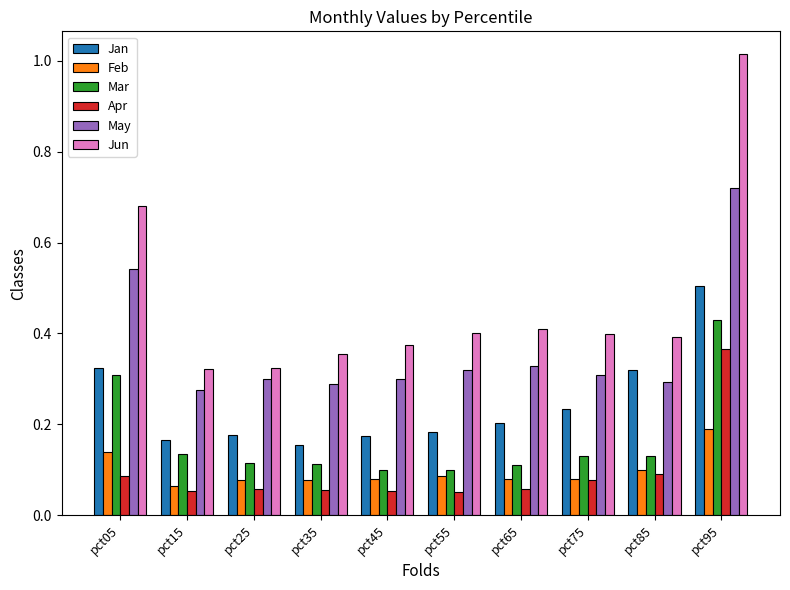

Rank the series by their maximum value, from lowest to highest.

Feb, Apr, Mar, Jan, May, Jun